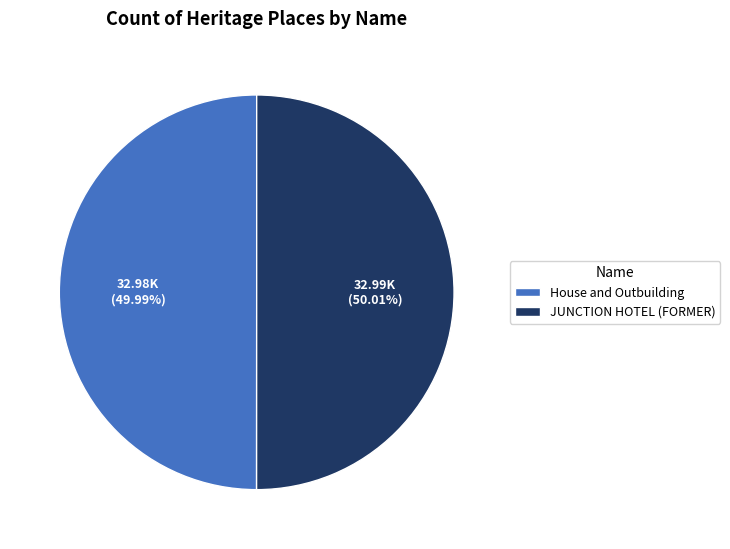

Combined, do House and Outbuilding and JUNCTION HOTEL (FORMER) account for over 50%?

Yes